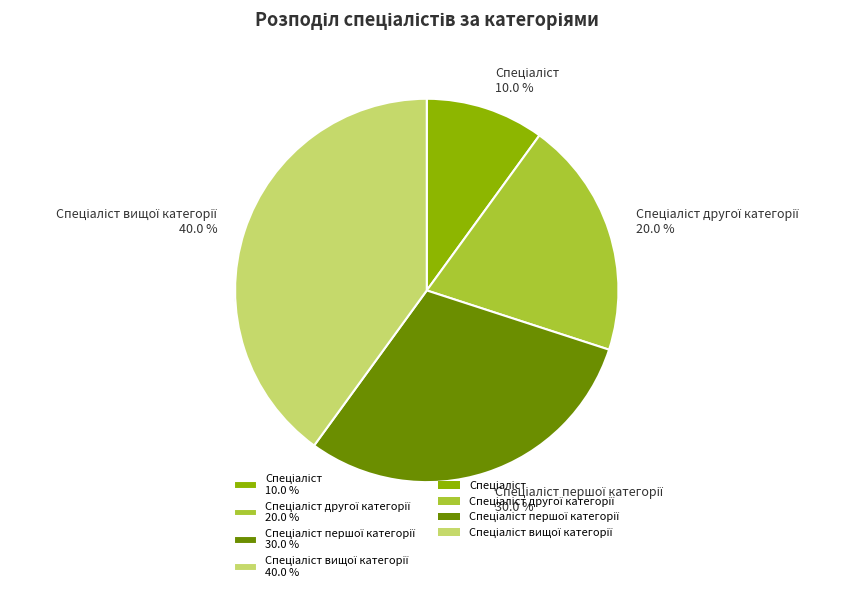

Rank the categories by value from highest to lowest.

Спеціаліст вищої категорії, Спеціаліст першої категорії, Спеціаліст другої категорії, Спеціаліст